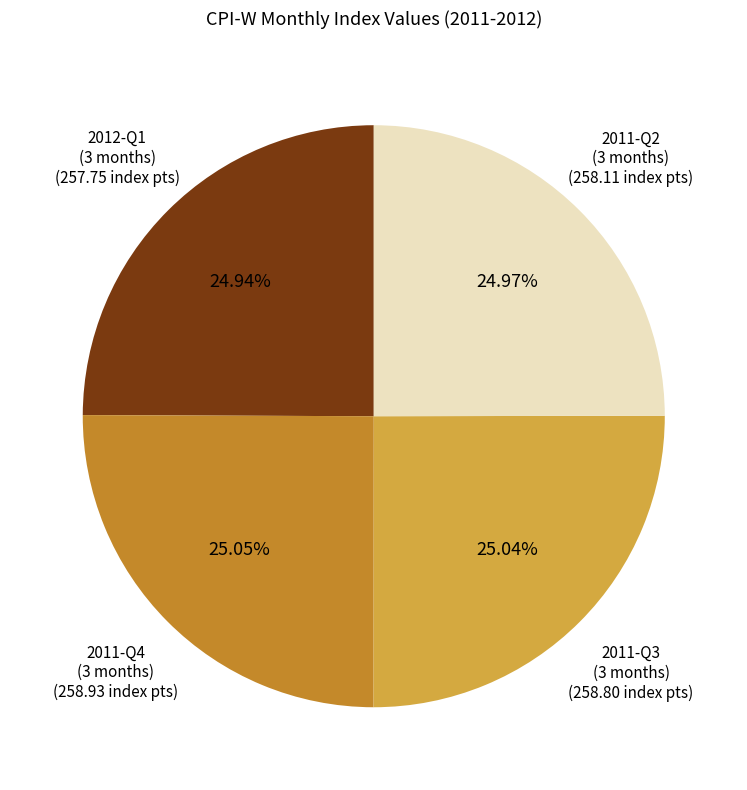

Is there a majority slice in this chart?

No